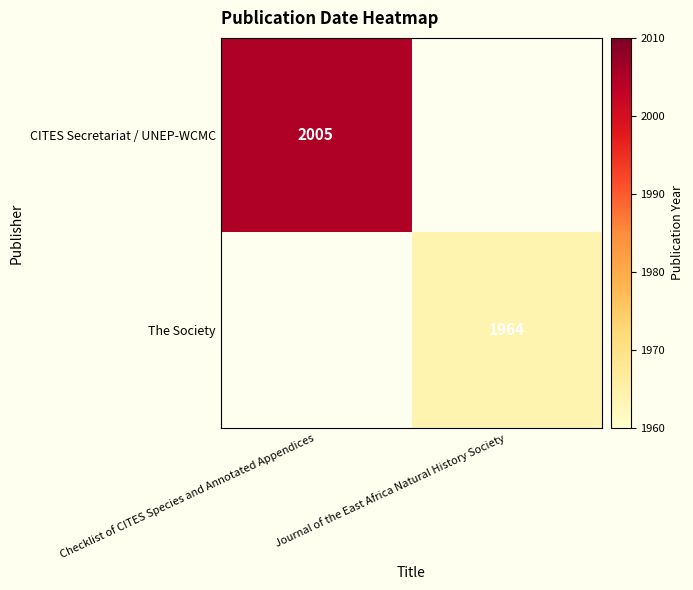

Is it true that CITES Secretariat / UNEP-WCMC equals 703 at Checklist of CITES Species and Annotated Appendices?

False